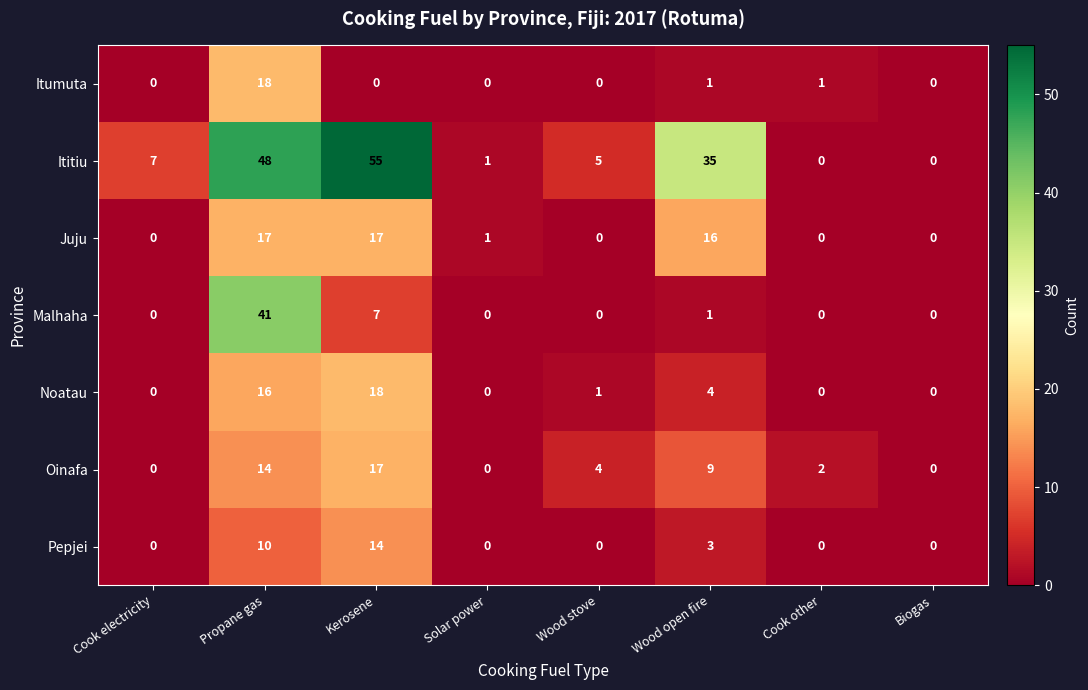

How many data points does each series have?

8